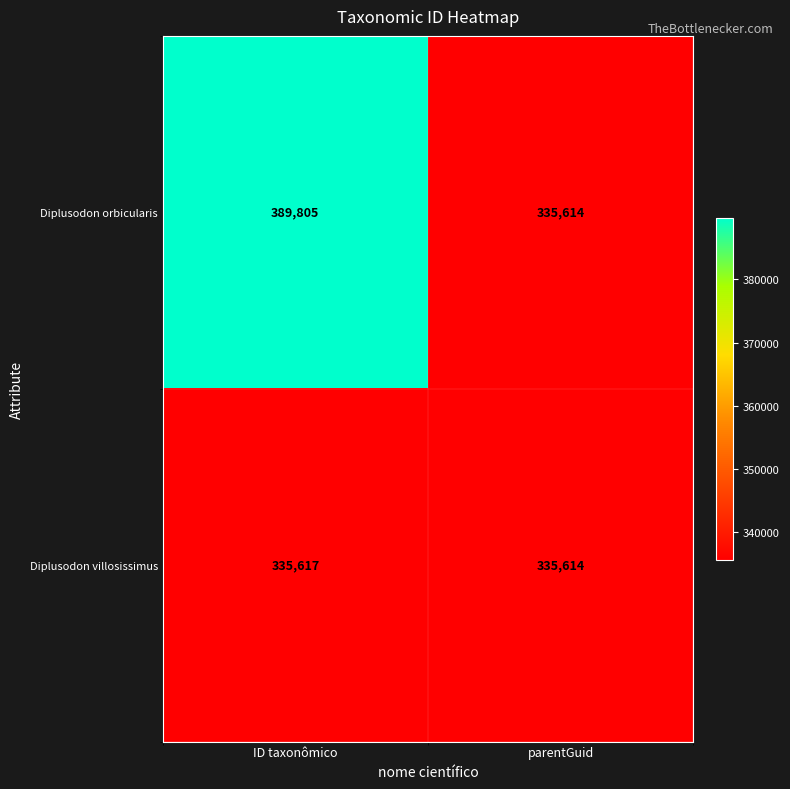

What value does the Diplusodon orbicularis series have at parentGuid?

335614